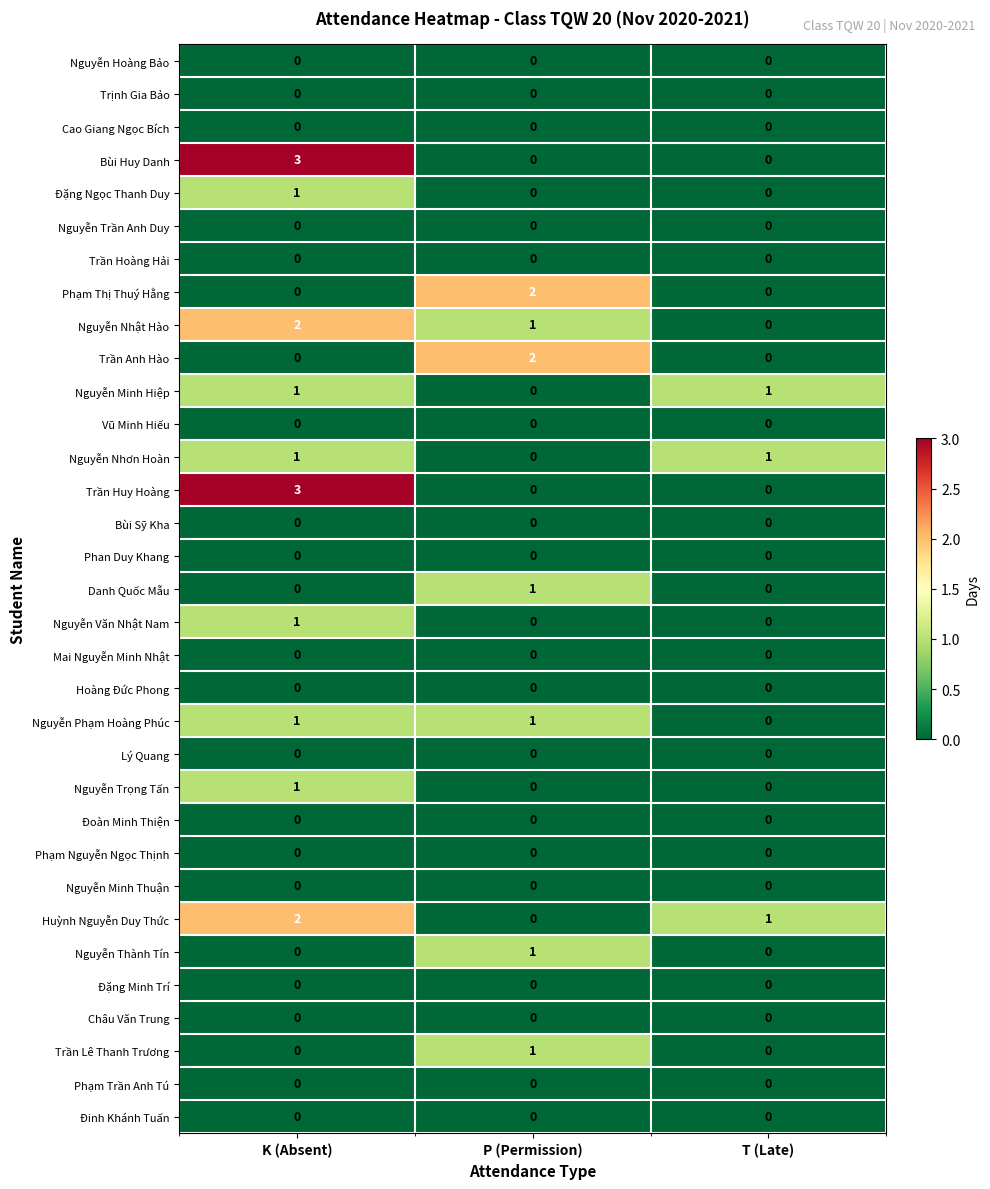

List the labels in order of Nguyễn Nhật Hào value, largest first.

K (Absent), P (Permission), T (Late)